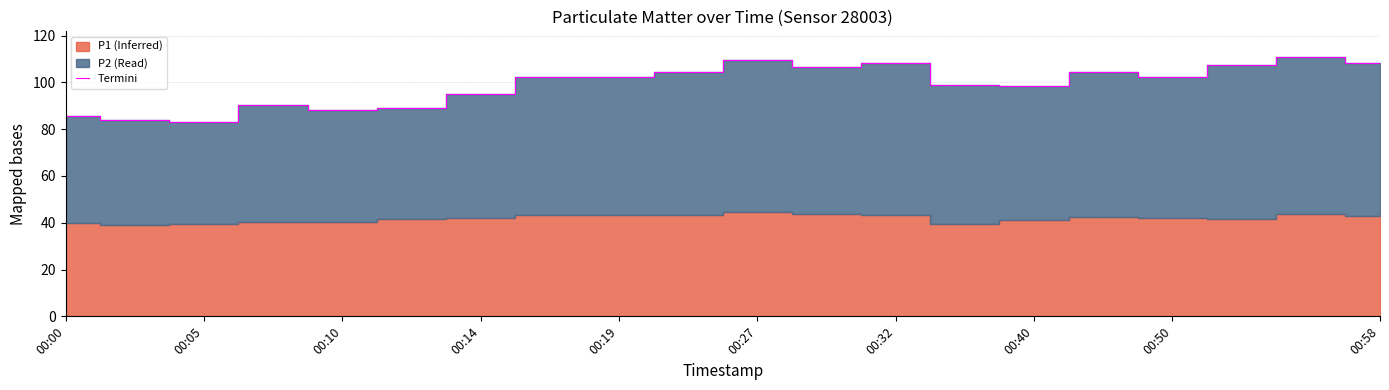

What is the difference between the maximum and minimum values?

27.8